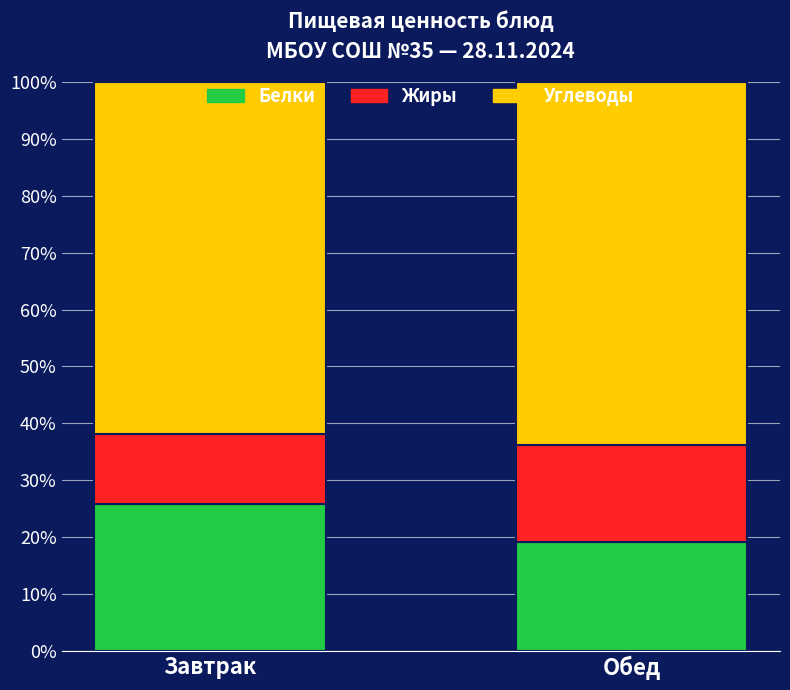

What is the sum of the Белки values at Обед and Завтрак?

45.0